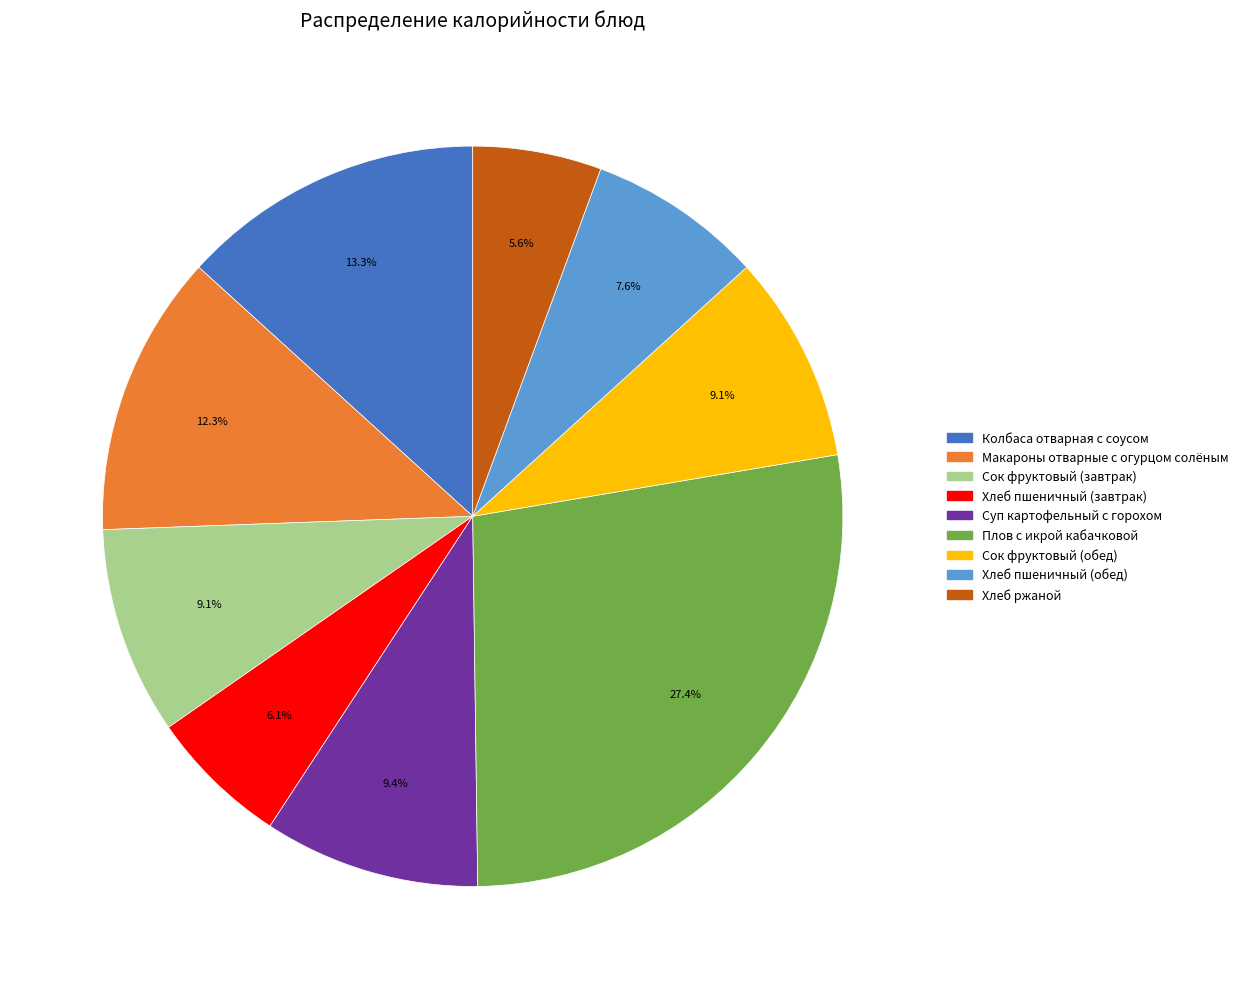

To the nearest percent, what is the combined percentage of Хлеб ржаной and Суп картофельный с горохом?

15%